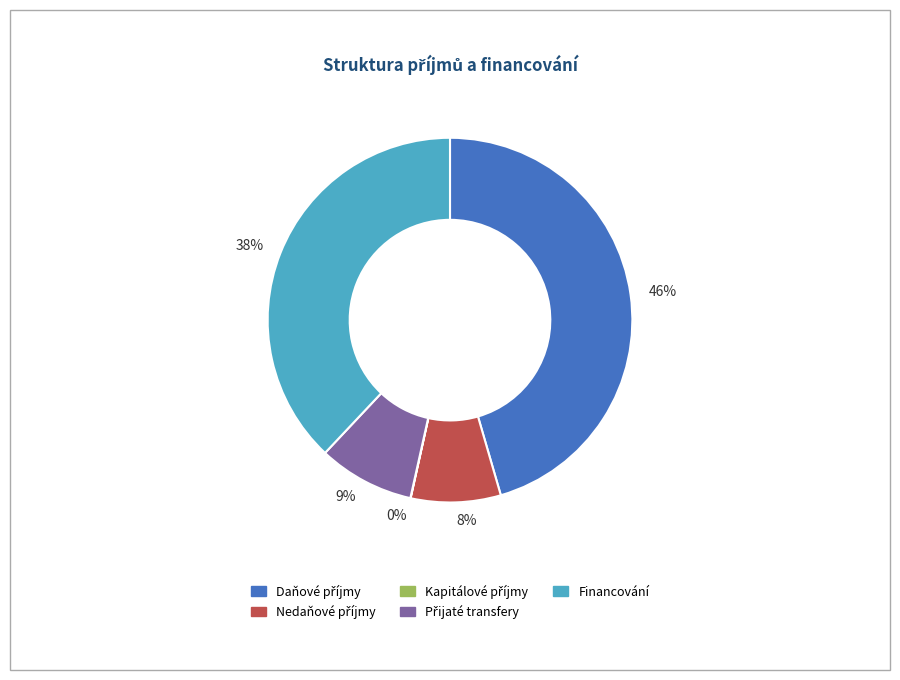

Is the sum of 9% and 46% greater than half?

Yes